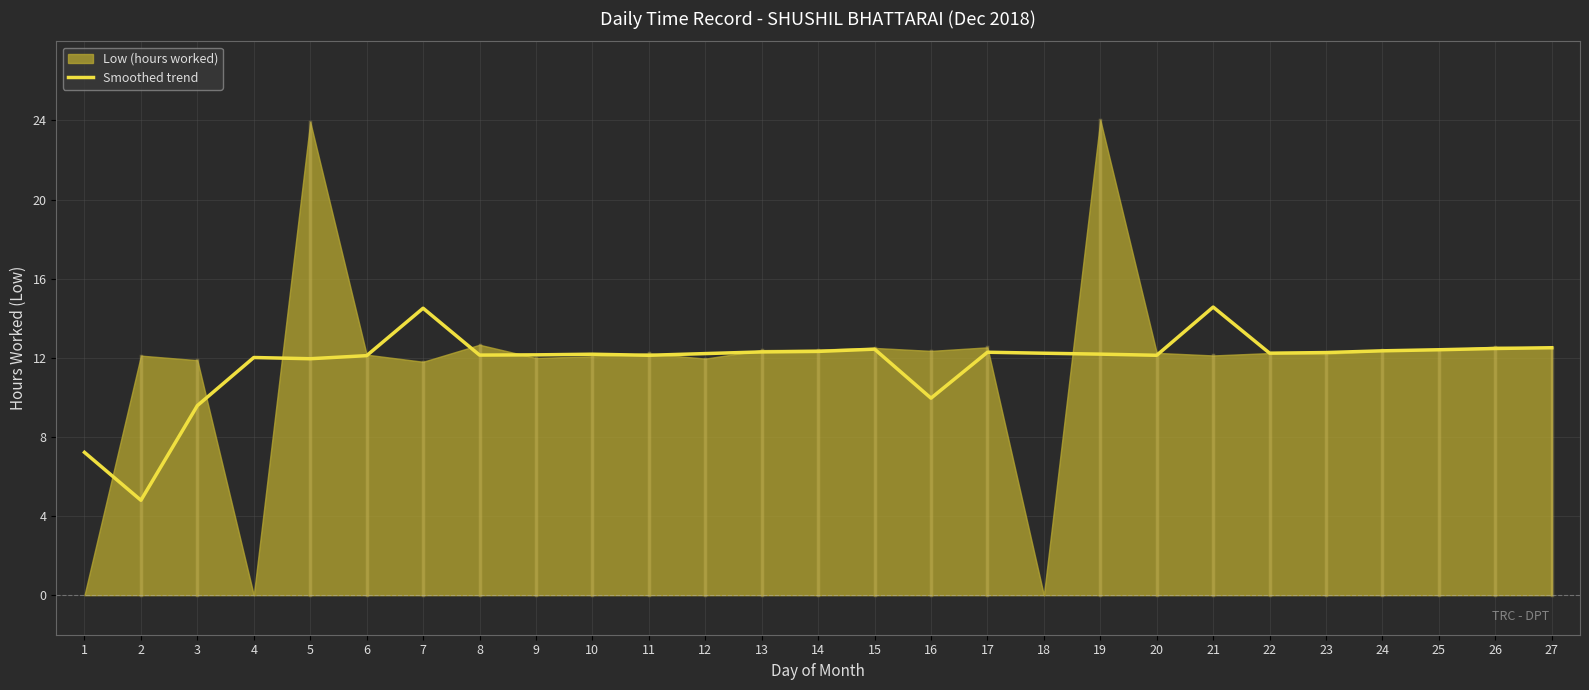

What is the change in value from 11 to 17?

+0.2